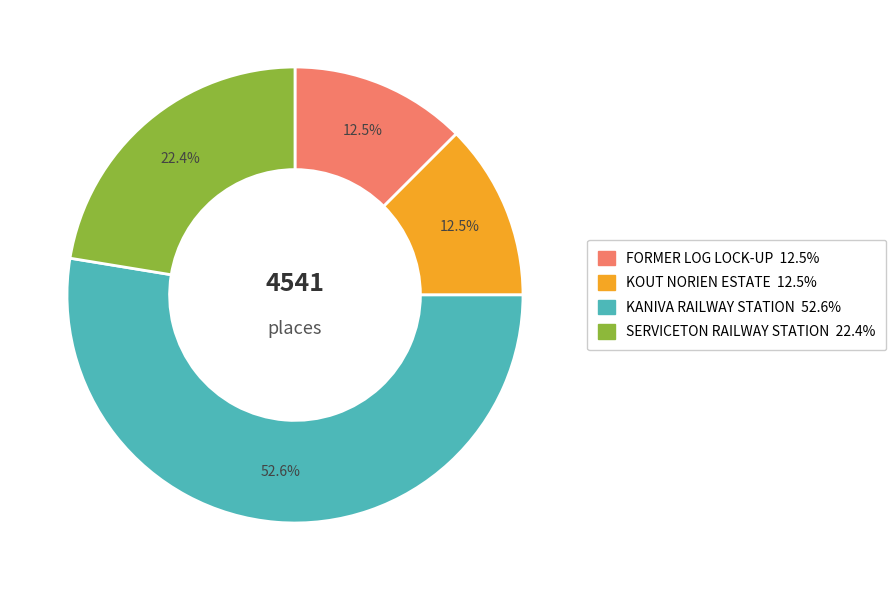

The KOUT NORIEN ESTATE slice represents 27% of the pie. True or false?

False